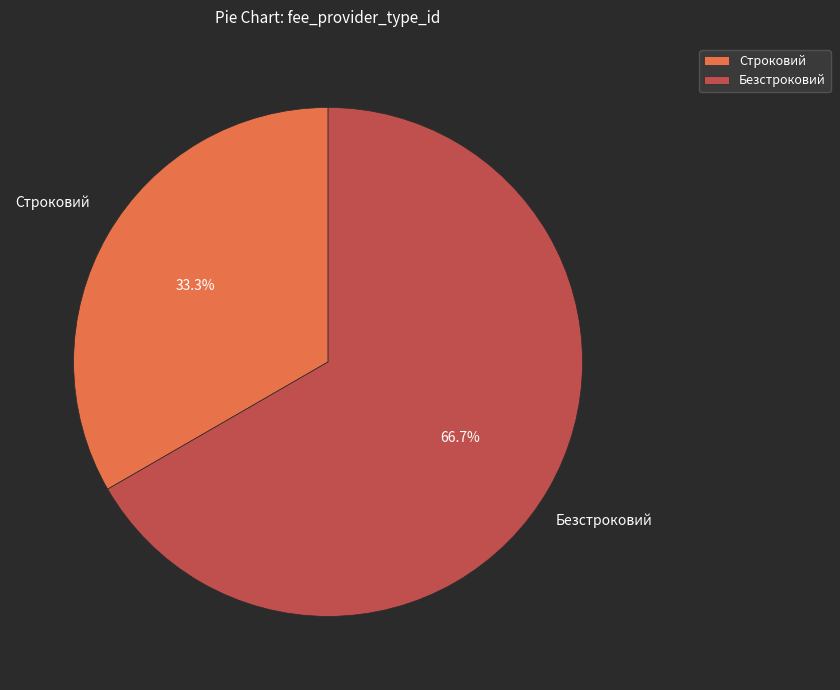

Which slice is the smallest?

Строковий